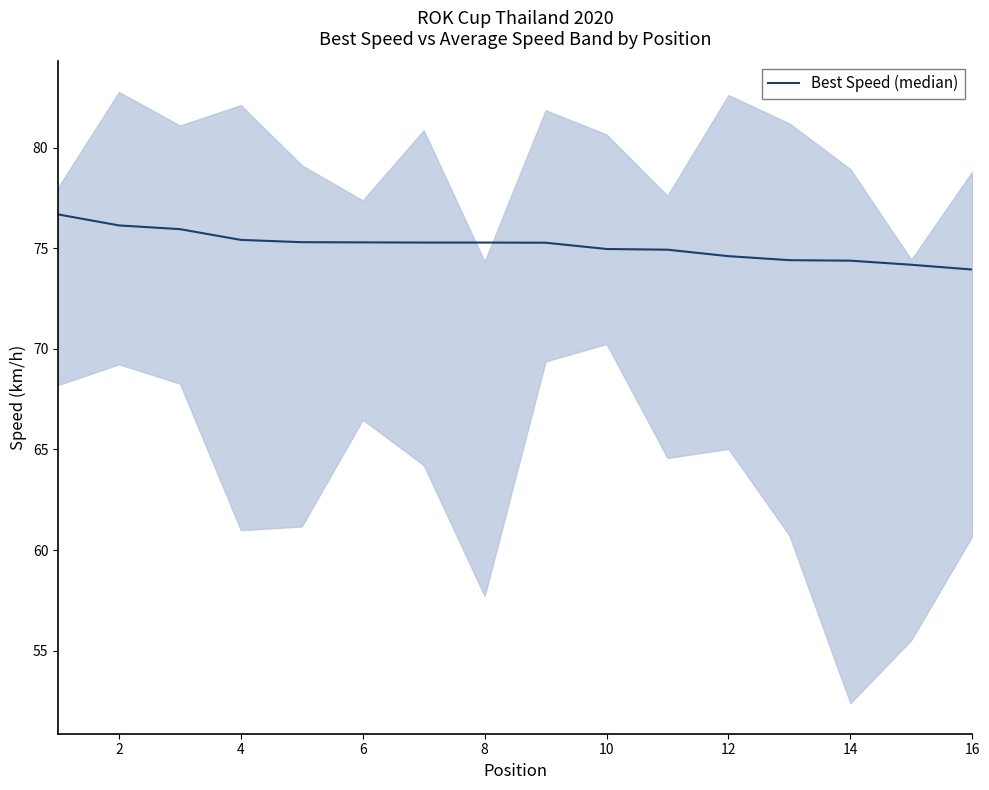

Reading right to left, what are all the values shown in this chart?

73.9	74.2	74.4	74.4	74.6	74.9	75.0	75.3	75.3	75.3	75.3	75.3	75.4	76.0	76.1	76.7